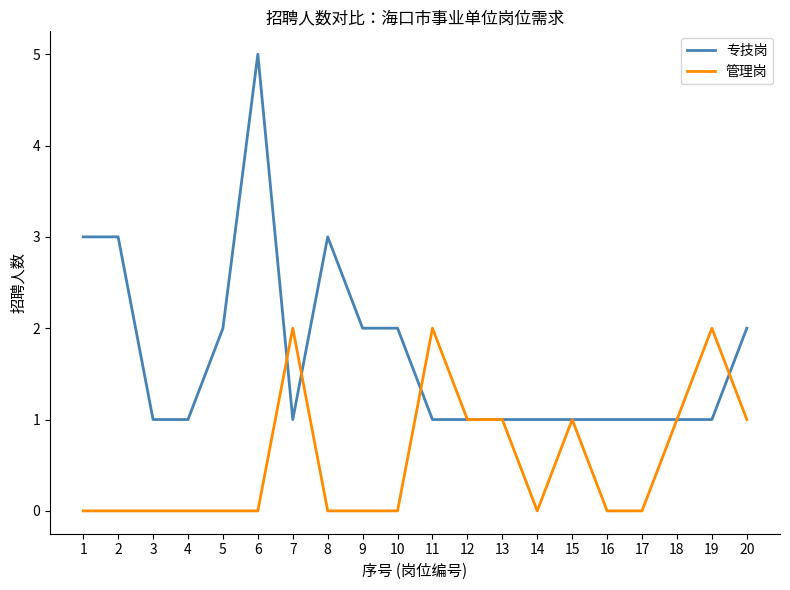

Between 7 and 10, which series saw the biggest shift?

管理岗